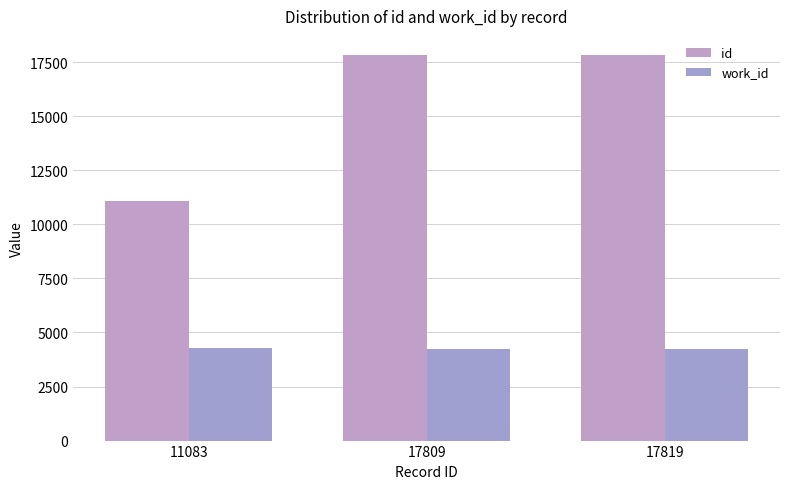

Does the chart contain any negative values?

No